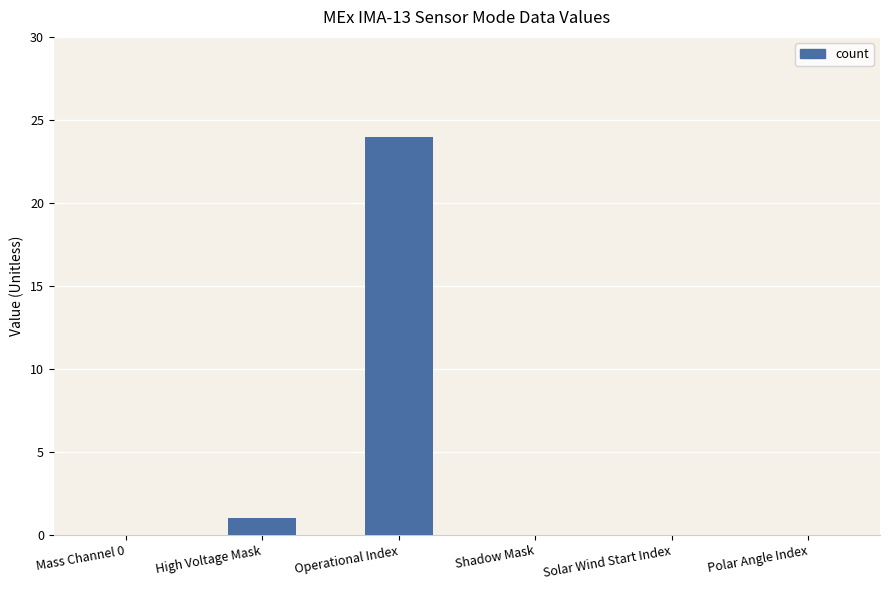

Are the bars horizontal?

No